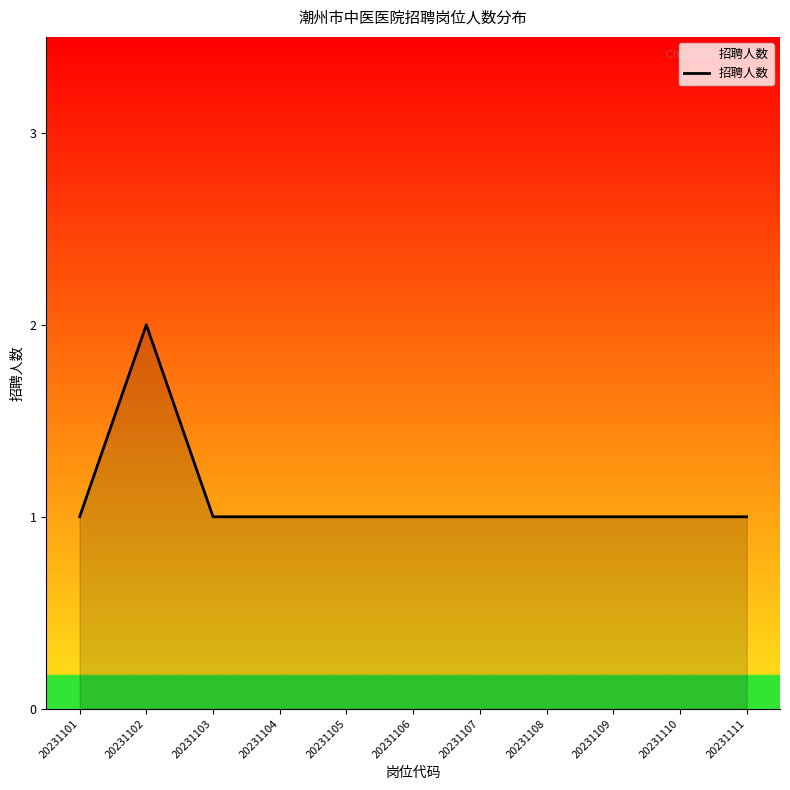

The value at 20231108 is 2. True or false?

False